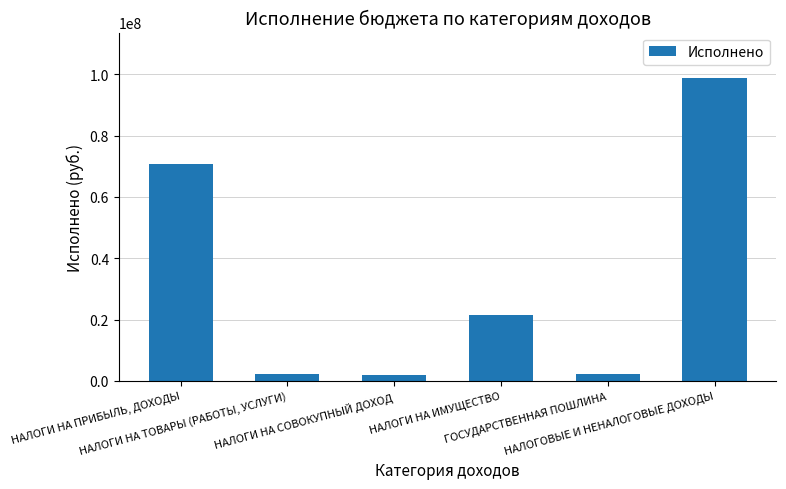

What is the greatest value displayed?

98812839.8